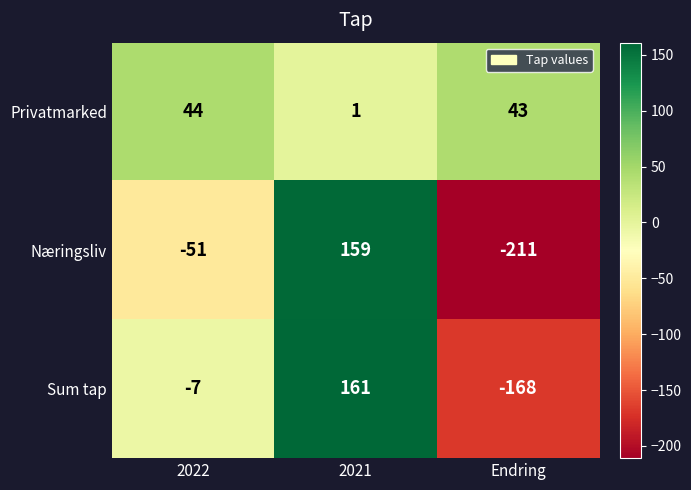

Is it true that Næringsliv equals 265 at 2021?

False